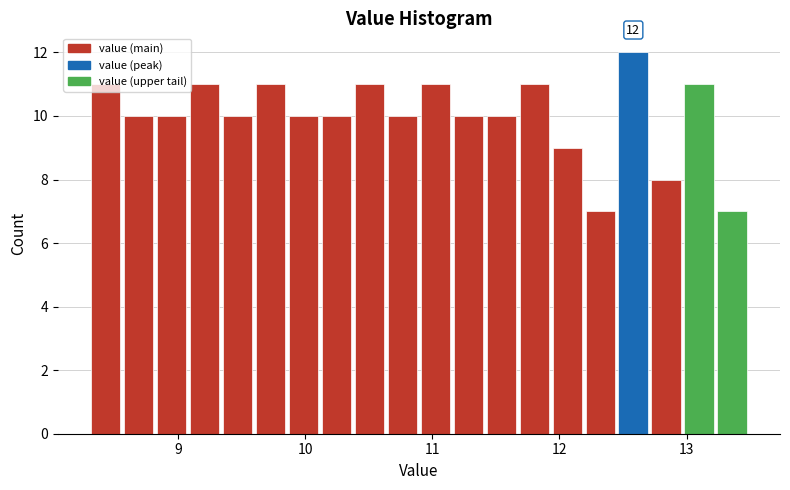

Read against the x-axis, roughly where is the centre of the tallest bar?

12.6